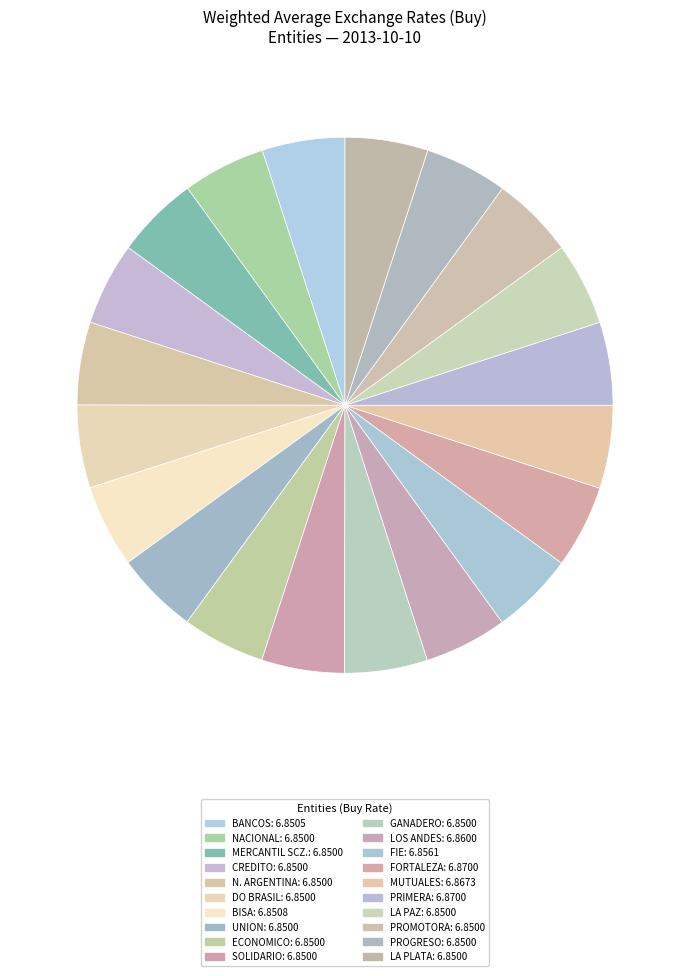

What is the largest slice in the pie chart?

FORTALEZA